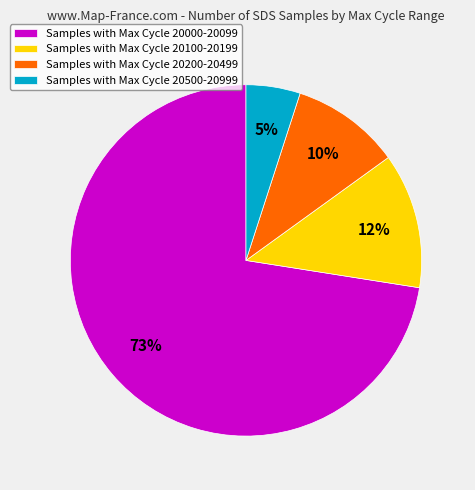

Count the number of slices in the pie.

4